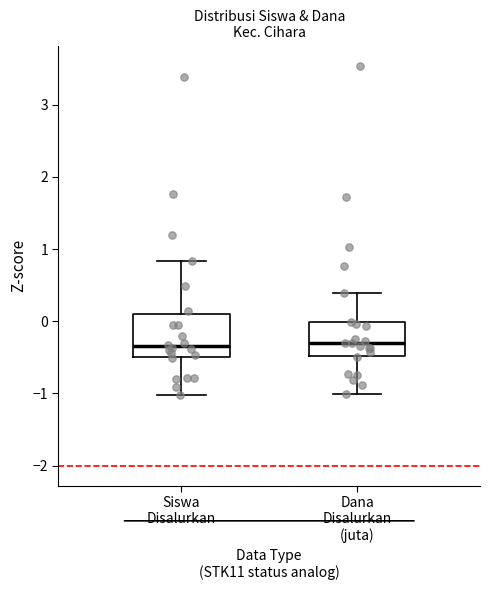

Reading left to right, transcribe this box plot: for each box, give where its median line is, the range the box spans, and where its two whiskers end, as read against the y-axis. The values are not printed on the chart, so give them approximately, as read against the axis.

Siswa Disalurkan: median -0.3, box -0.5 to 0.1, whiskers -1.0 to 0.8
Dana Disalurkan (juta): median -0.3, box -0.5 to 0.0, whiskers -1.0 to 0.4